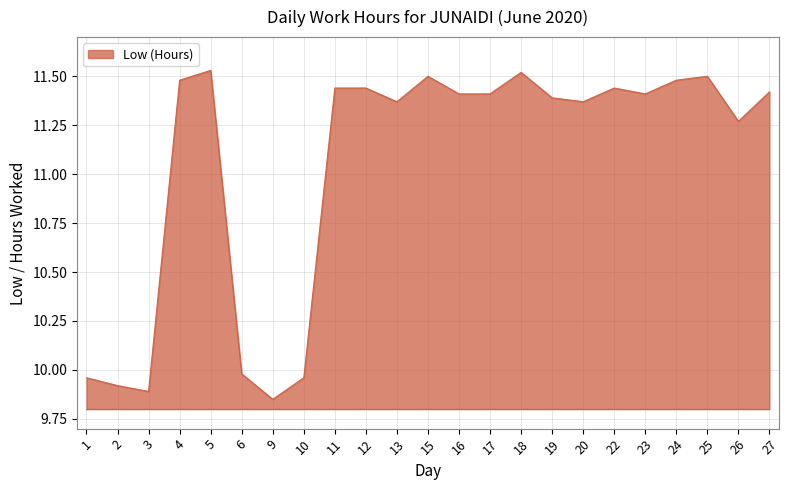

Count the number of values greater than 11.

17